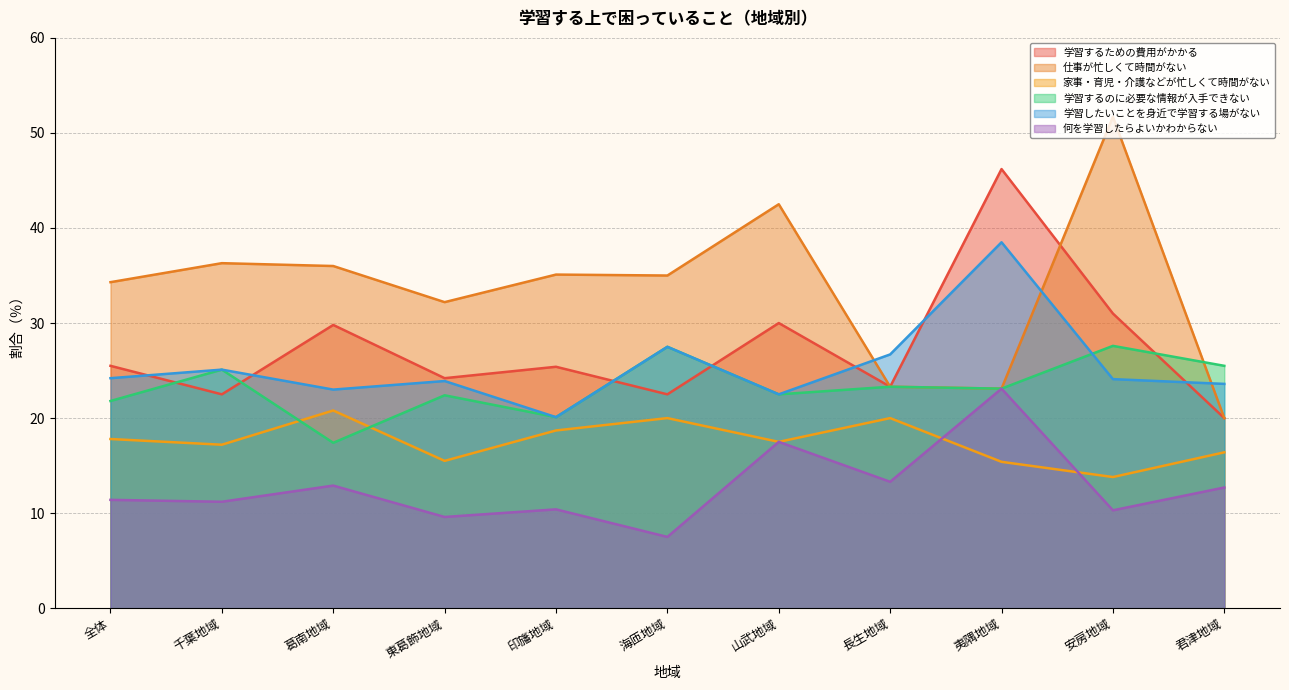

The 家事・育児・介護などが忙しくて時間がない series shows 17.2 at 千葉地域. True or false?

True